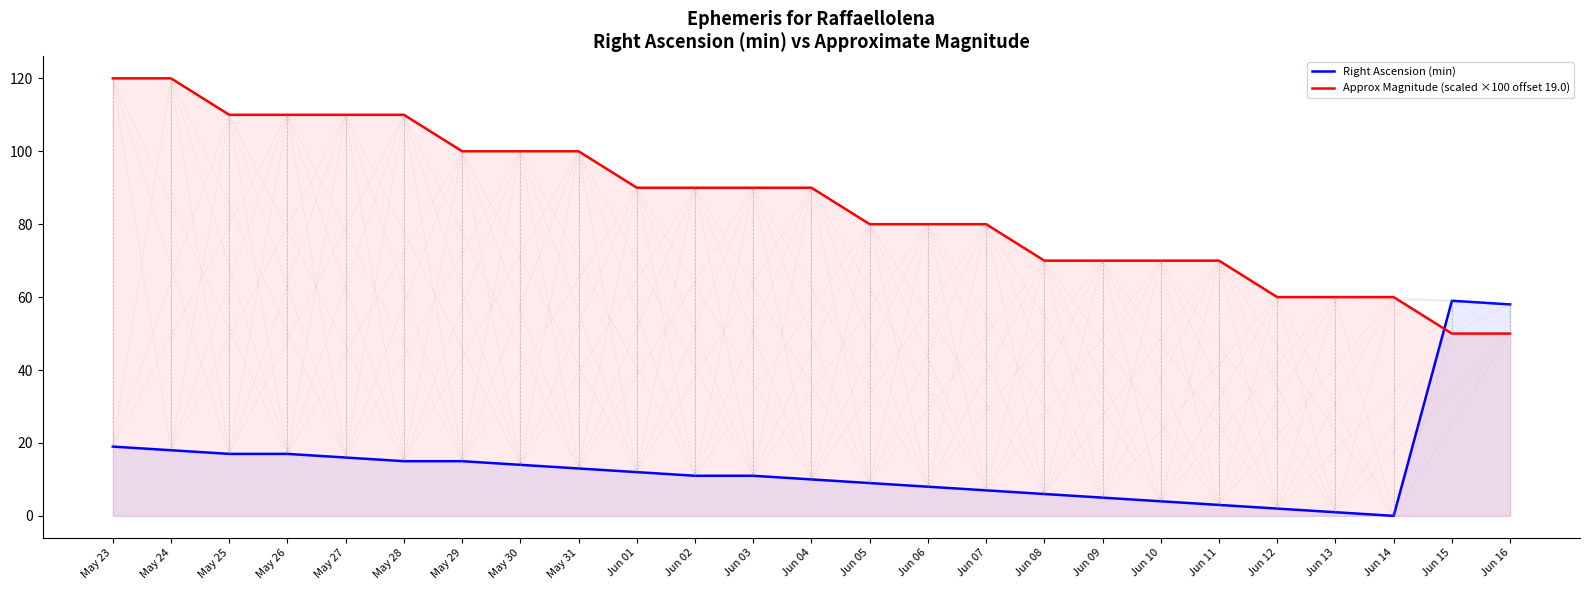

What is the spread (max minus min) of values at May 28?

95.0